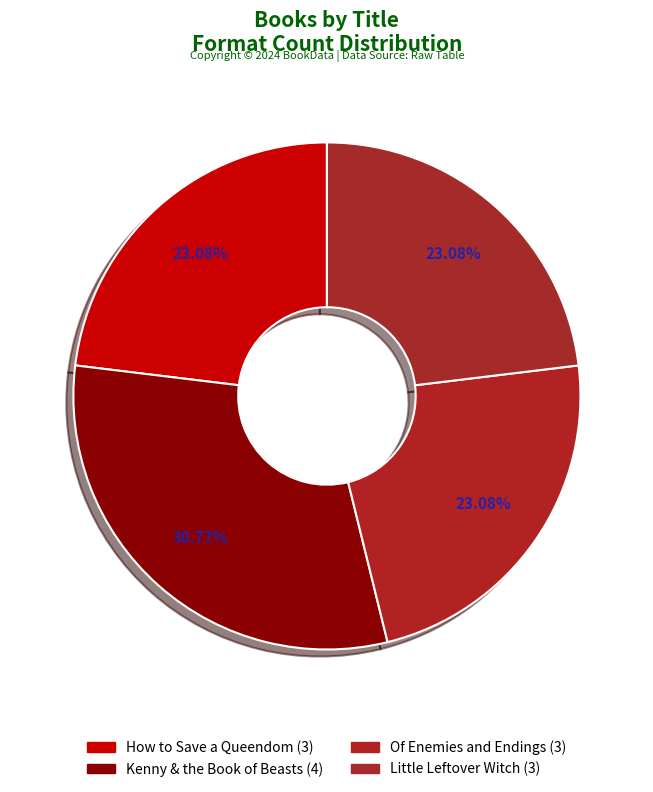

The Of Enemies and Endings slice represents 23% of the pie. True or false?

True